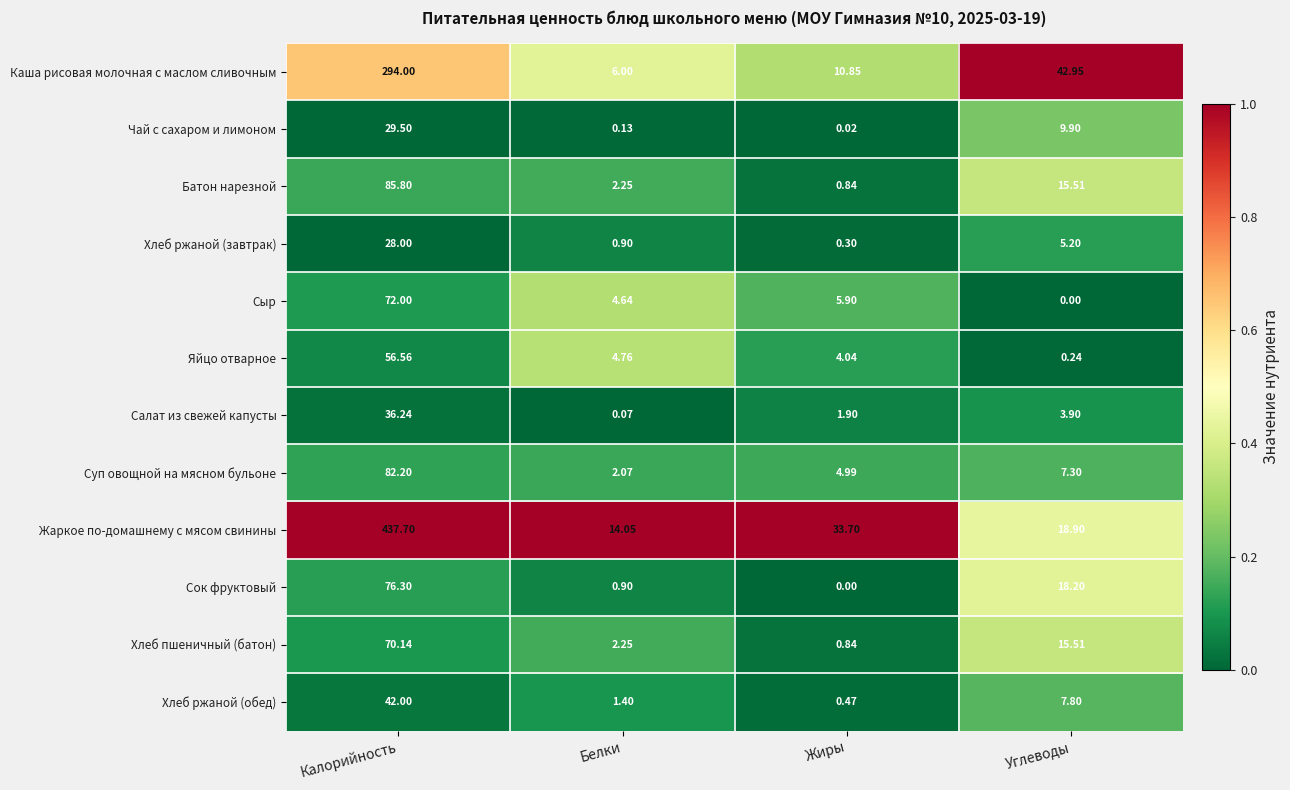

At which category does the chart reach its peak across all series?

Калорийность